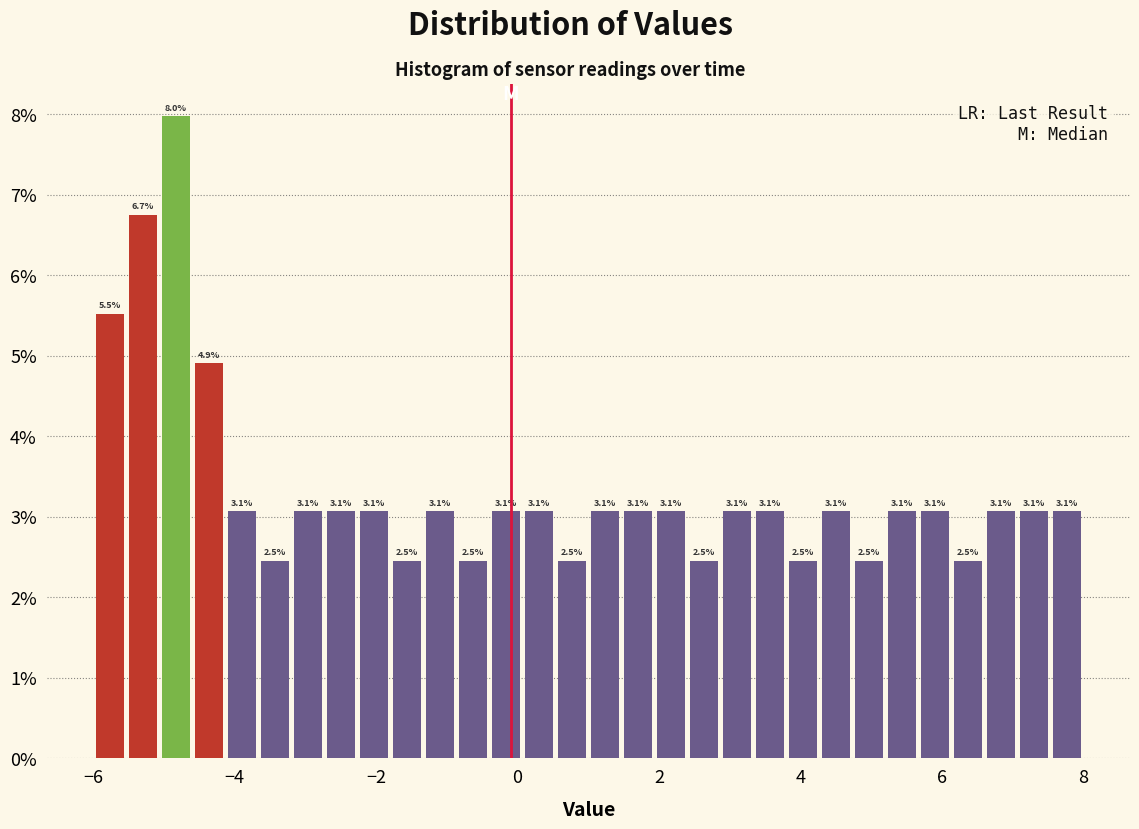

Around what value on the x-axis is the tallest bar? Give the approximate position of its centre, as read against the axis.

-4.8